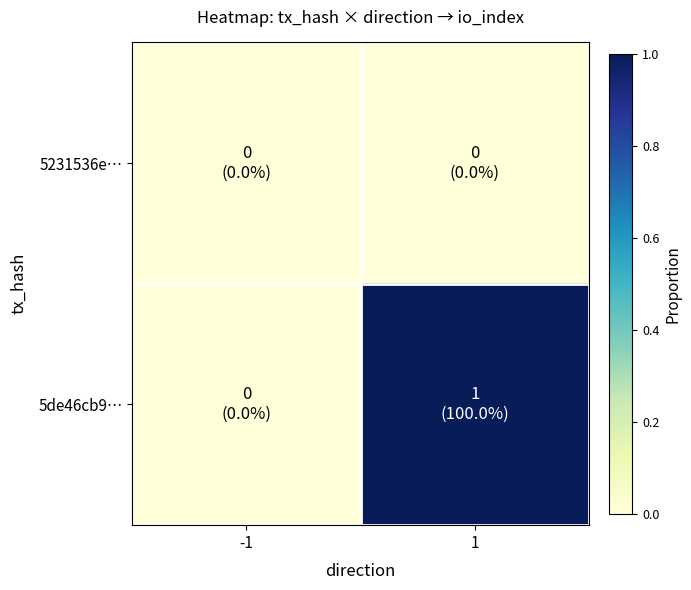

List the series in order of their overall mean, lowest first.

5231536e…, 5de46cb9…